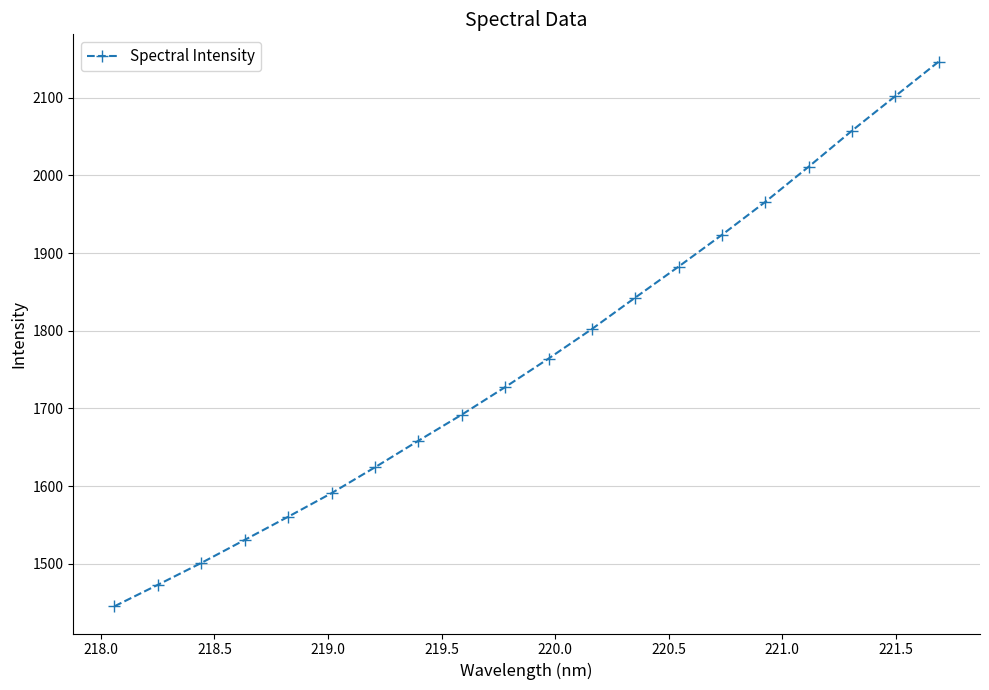

What is the average value?

1765.1